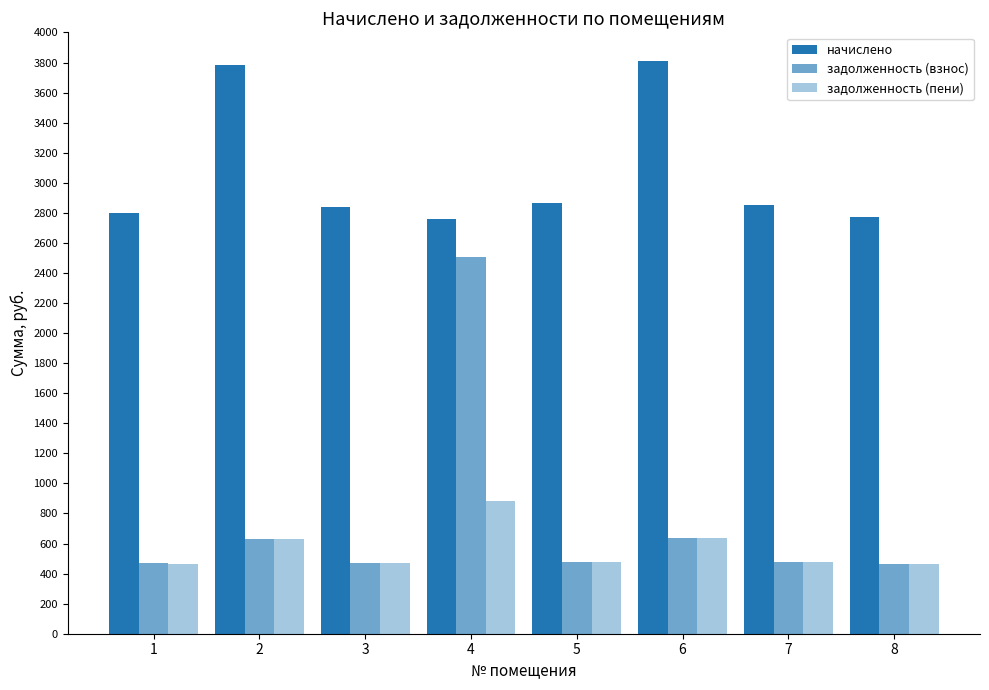

How many bars are there in each group?

3